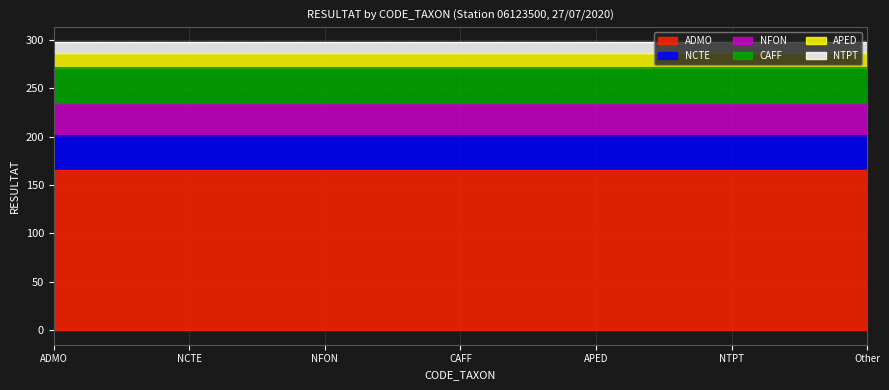

What value does the data have at APED, to the nearest 10?

10